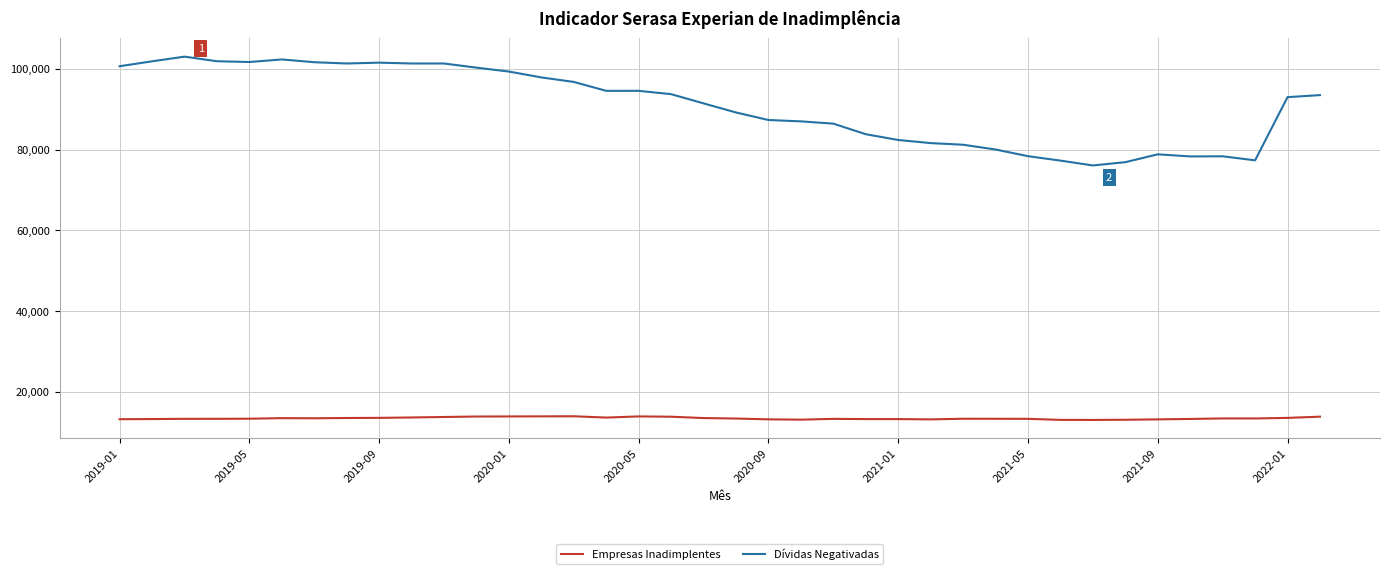

List the series in order of their overall mean, highest first.

Dívidas Negativadas, Empresas Inadimplentes